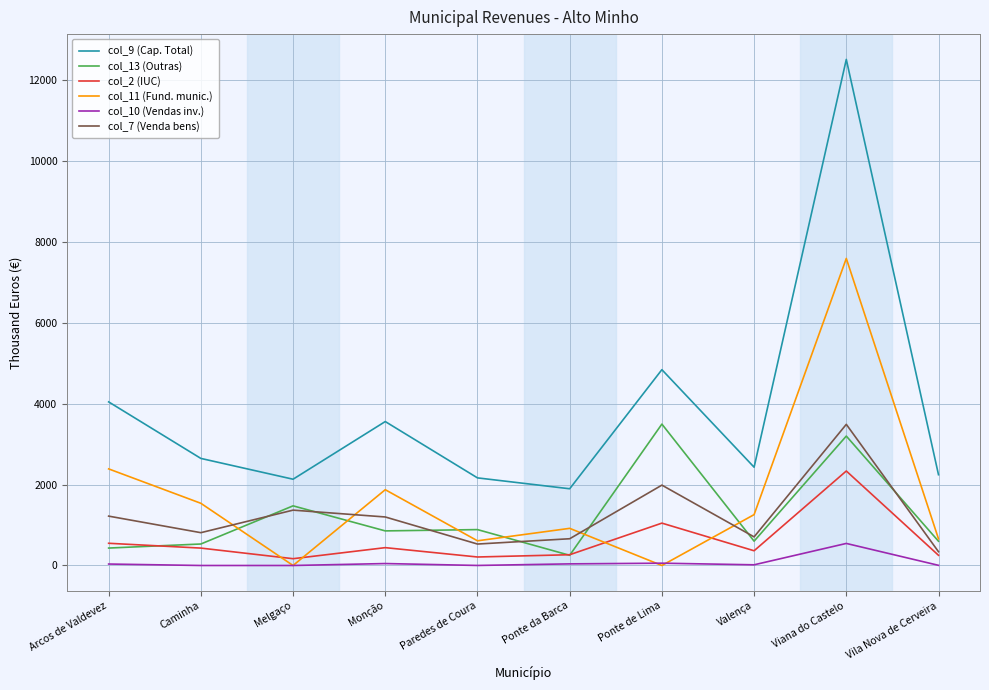

Is it true that col_9 (Cap. Total) equals 1491 at Paredes de Coura?

False